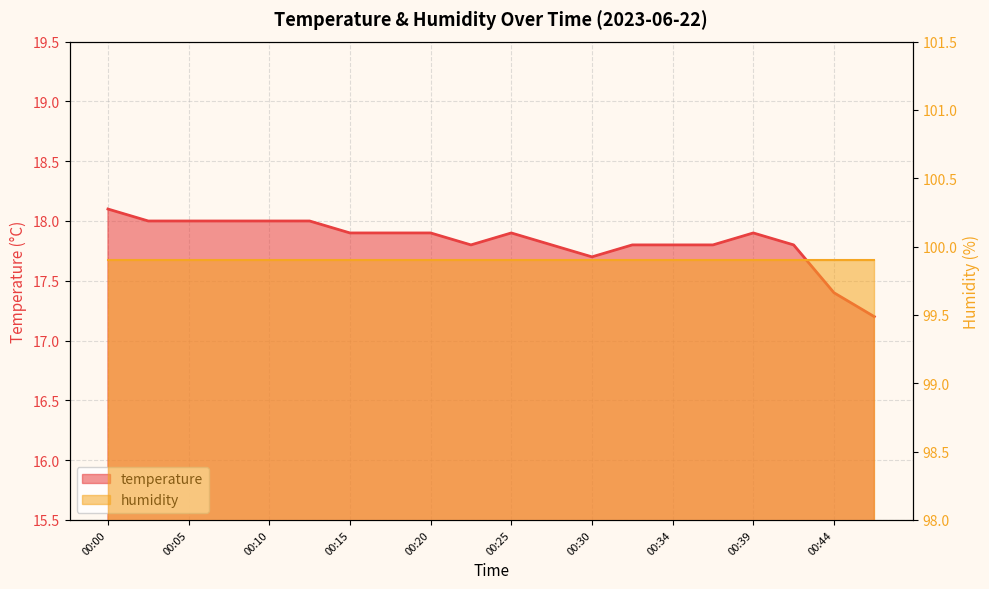

Where is the first local maximum?

00:25